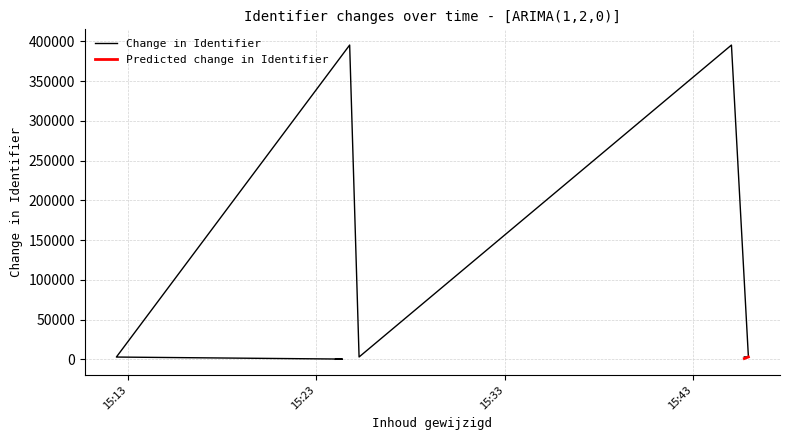

Reading left to right, list all the values displayed in this chart.

2021-05-31 15:24:01=0	2021-05-31 15:24:23=302	2021-05-31 15:12:23=2856	2021-05-31 15:24:46=395478	2021-05-31 15:25:16=2929	2021-05-31 15:45:02=395468	2021-05-31 15:45:56=2985	2021-05-31 15:45:43=2989